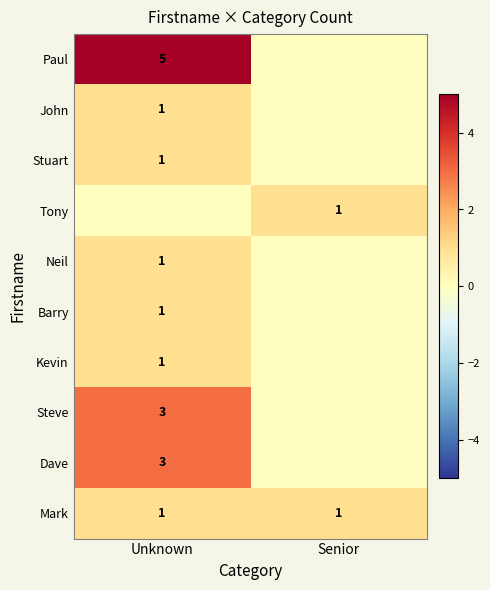

What is the total value across all series at Senior?

2